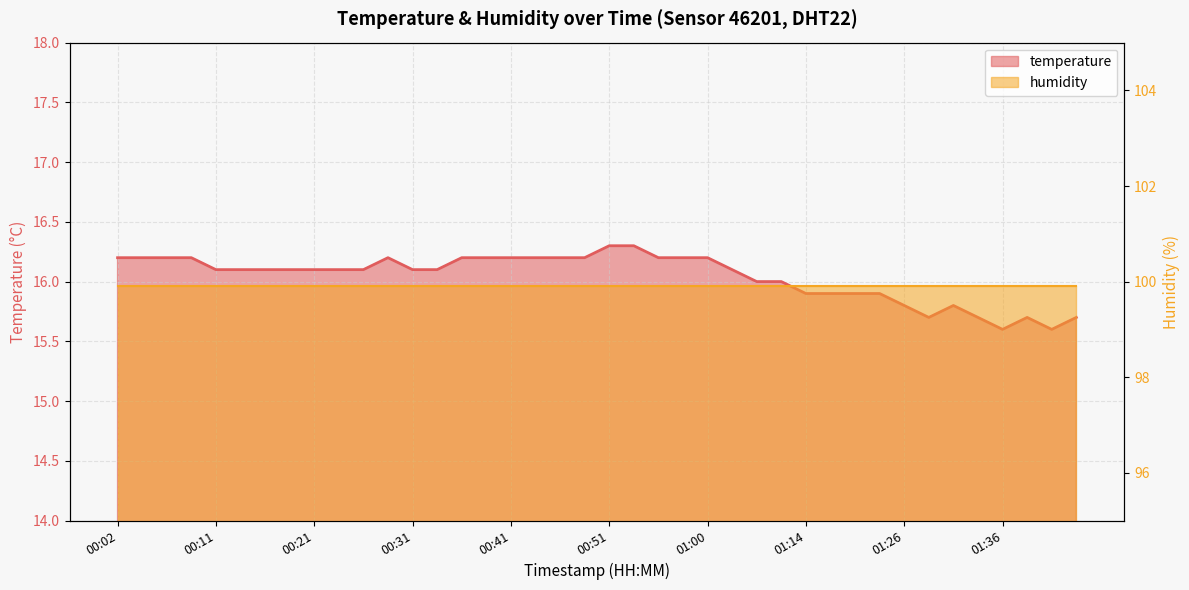

The value at 00:51 is 16.3. True or false?

True